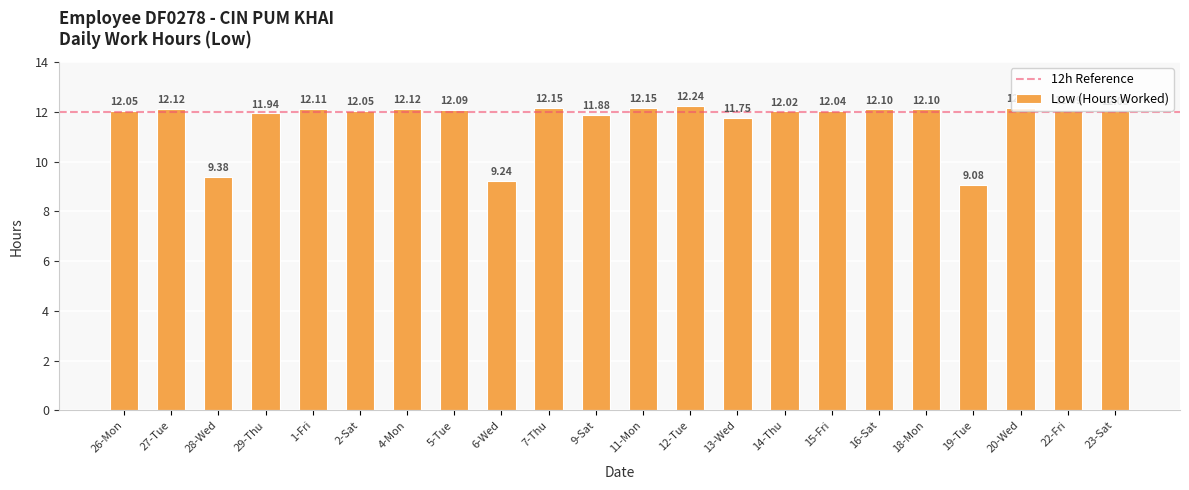

What value does the data have at 7-Thu?

12.2